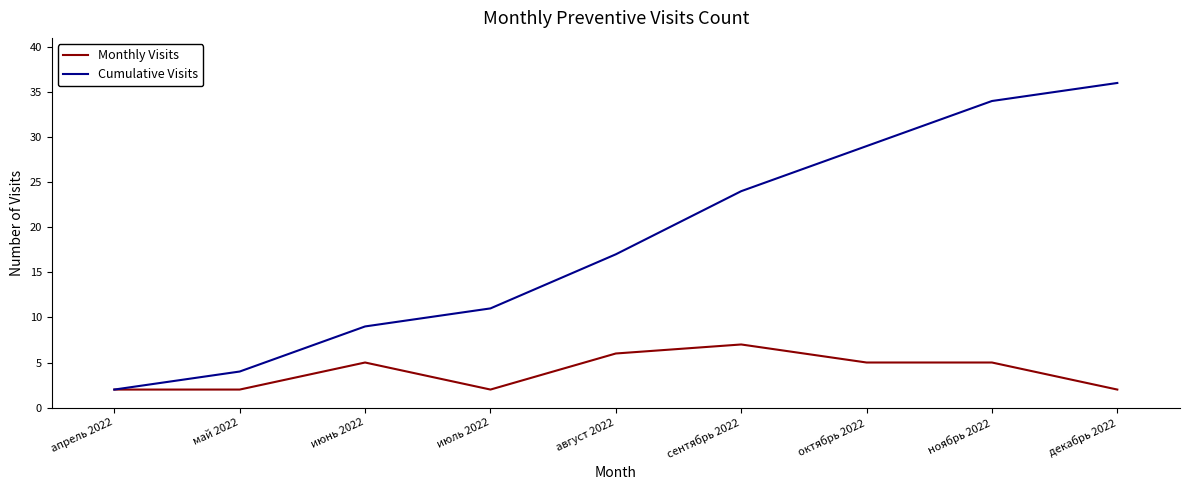

What is the sum of the Monthly Visits values at апрель 2022 and сентябрь 2022?

9